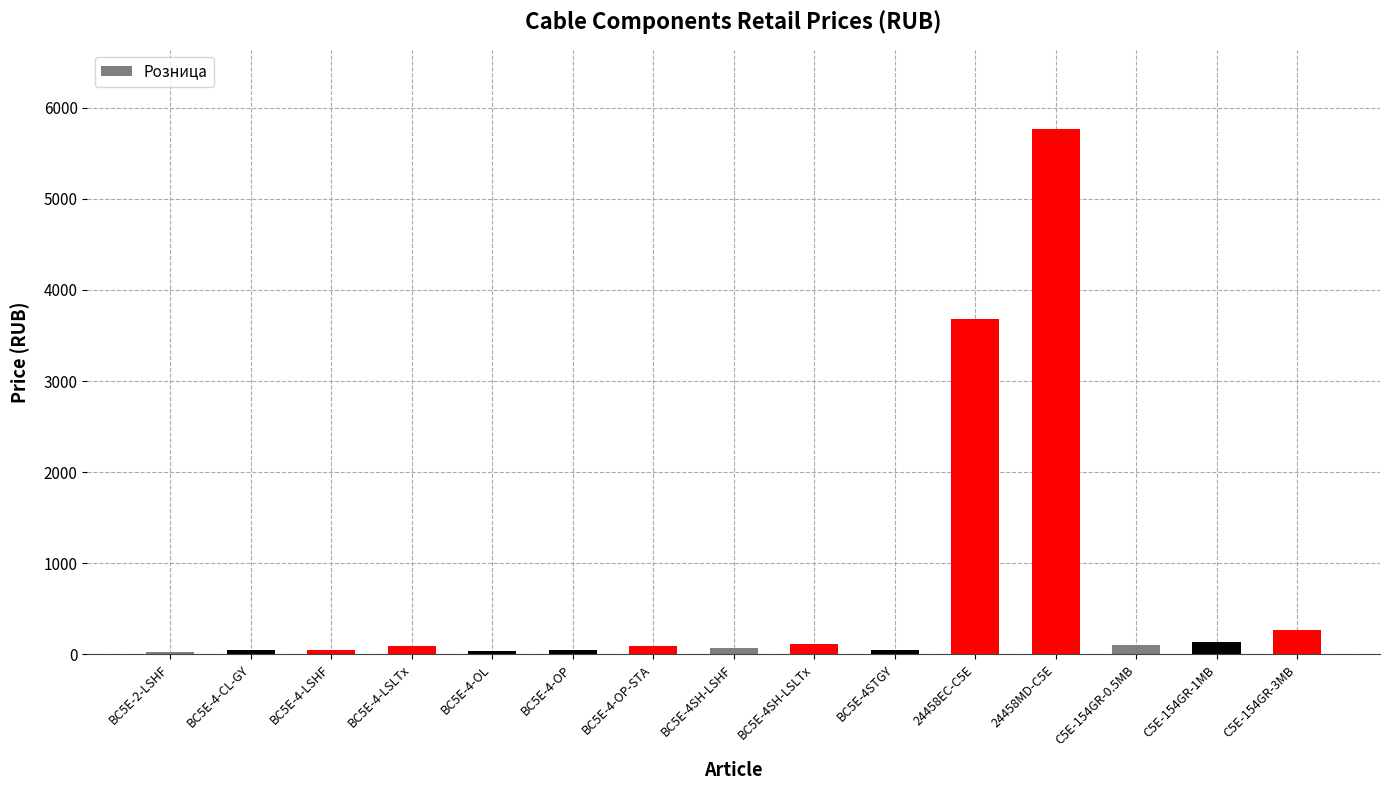

What is the change in value from 24458EC-C5E to C5E-154GR-1MB?

-3544